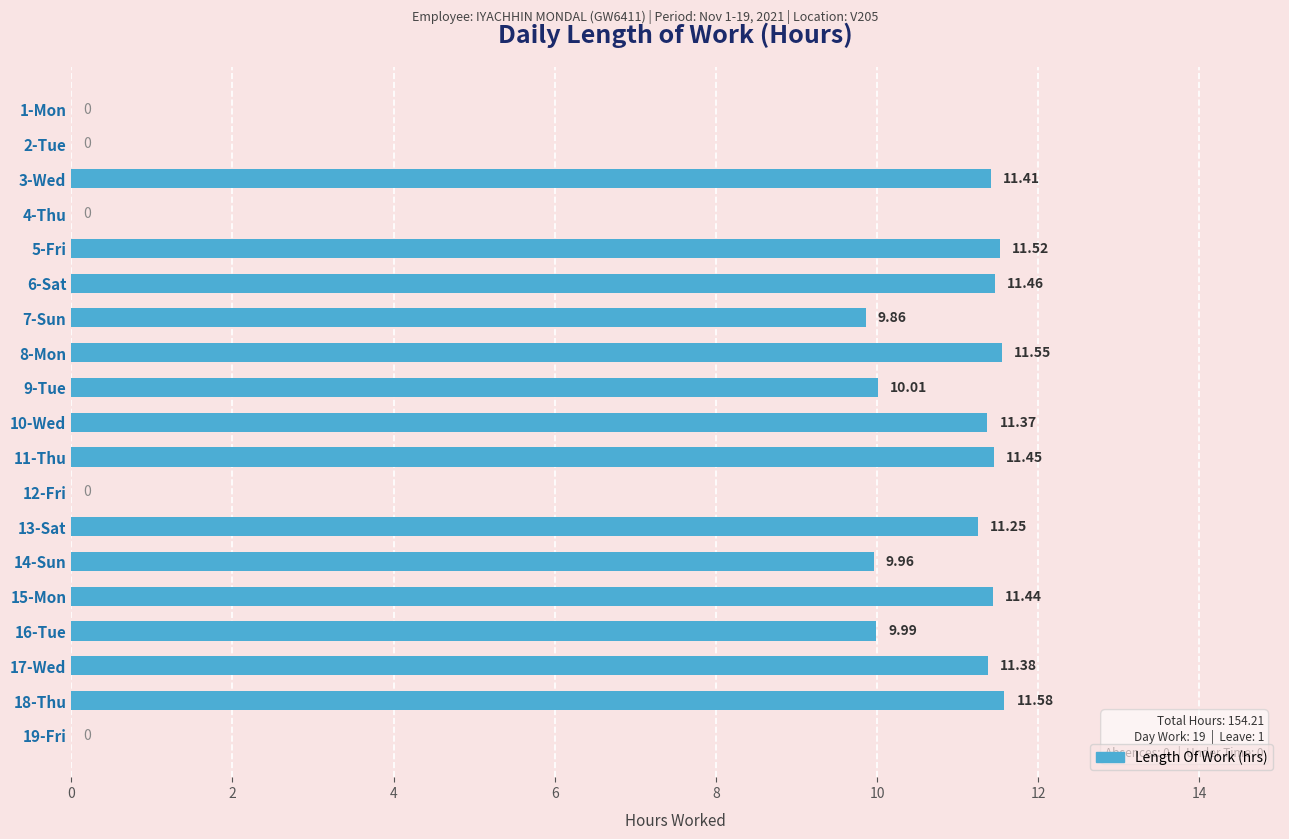

What is the greatest value displayed?

11.6